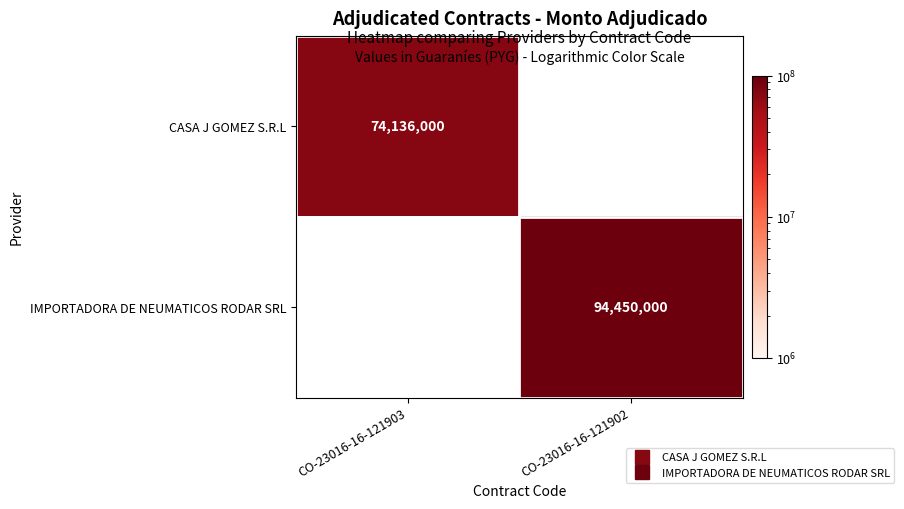

Which category has the highest value in the CASA J GOMEZ S.R.L series?

CO-23016-16-121903